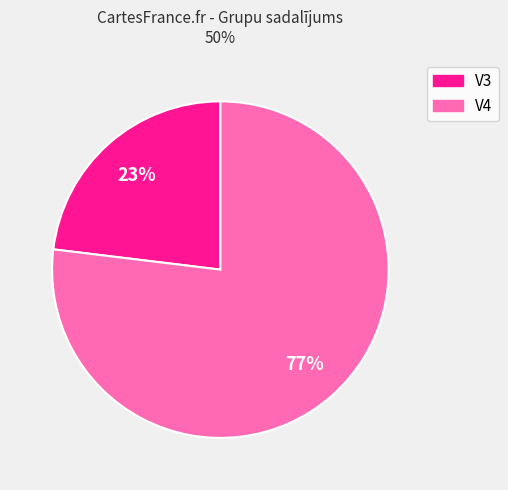

What is the ratio of the value at V3 to the value at V4?

0.3